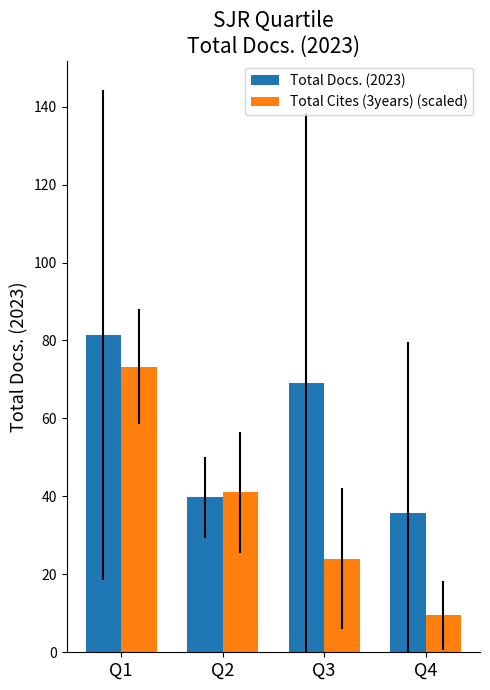

Count the number of categories in the chart.

4